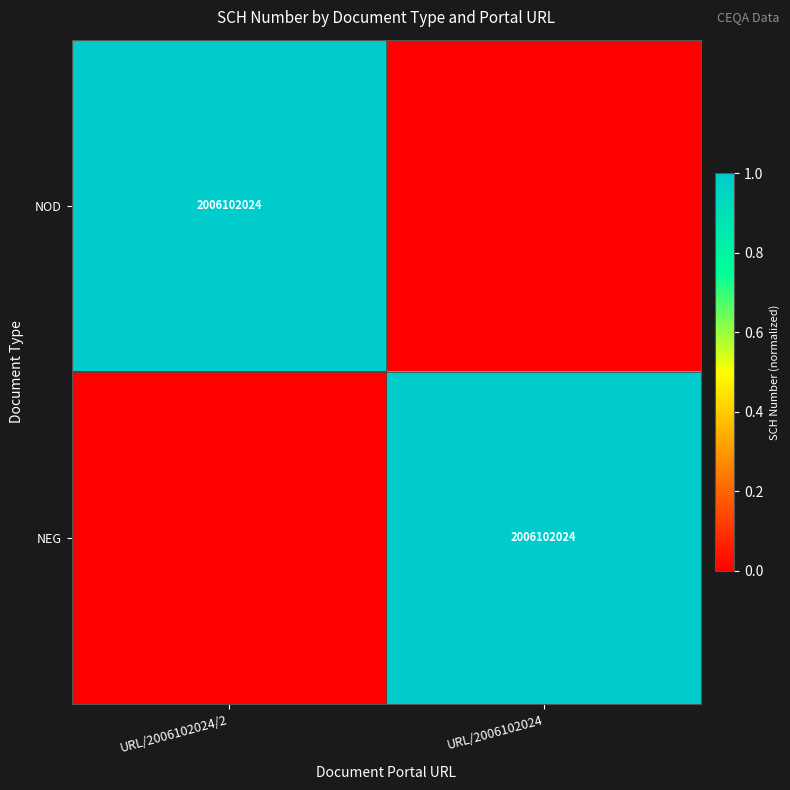

The NEG series shows 3251987658 at URL/2006102024. True or false?

False